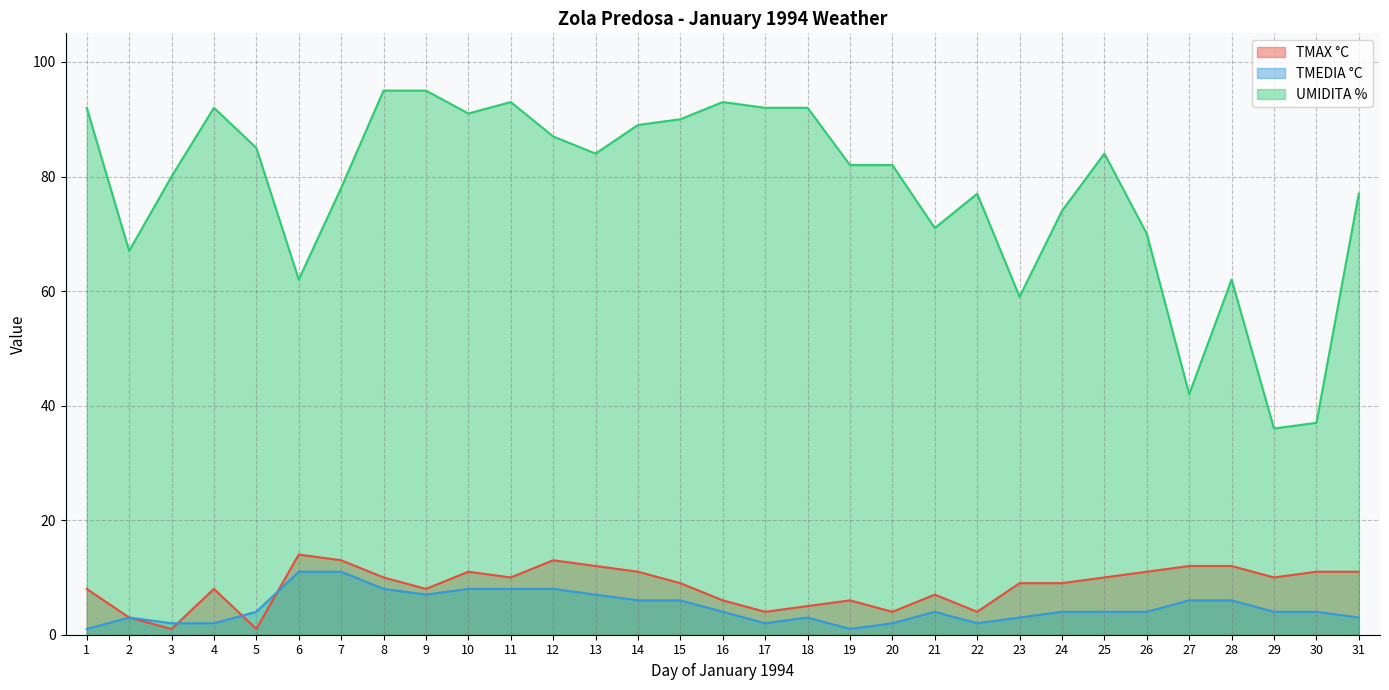

What is the approximate value of TMEDIA °C at 22?

2